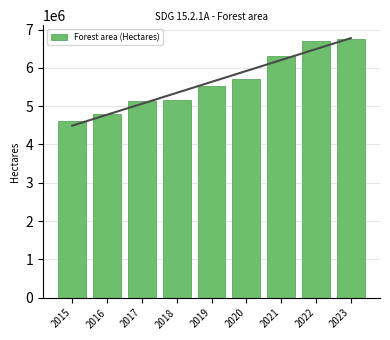

Where is the data nearest to the value 5676642?

2020